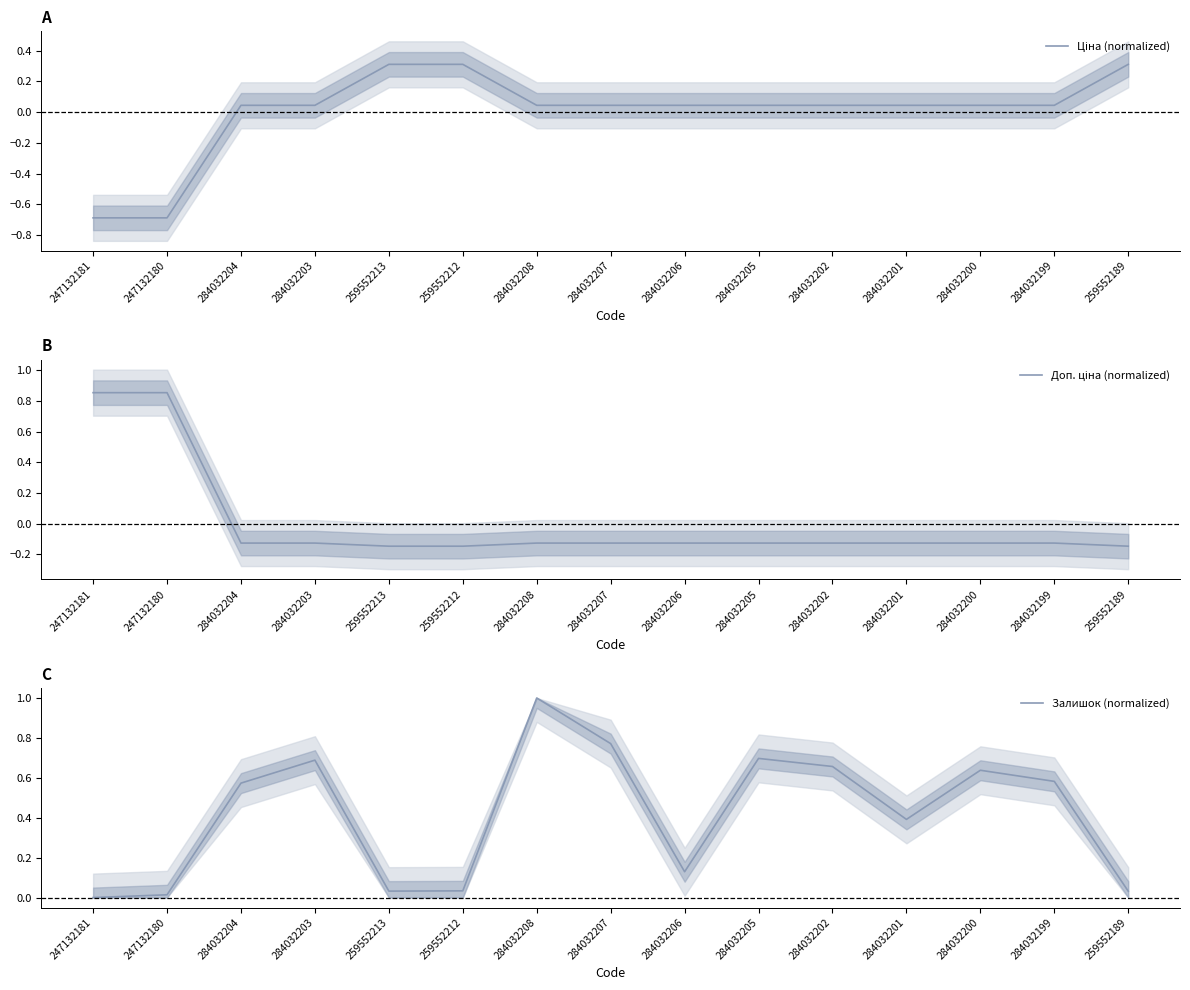

What are all the series names shown in the legend?

Ціна (normalized), Доп. ціна (normalized), Залишок (normalized)